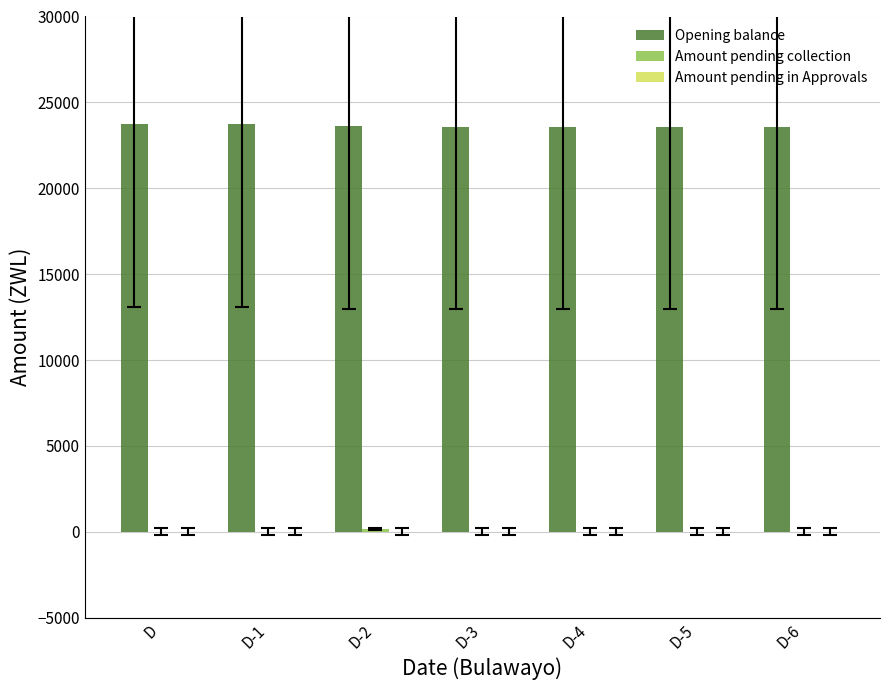

How many groups of bars are there?

7